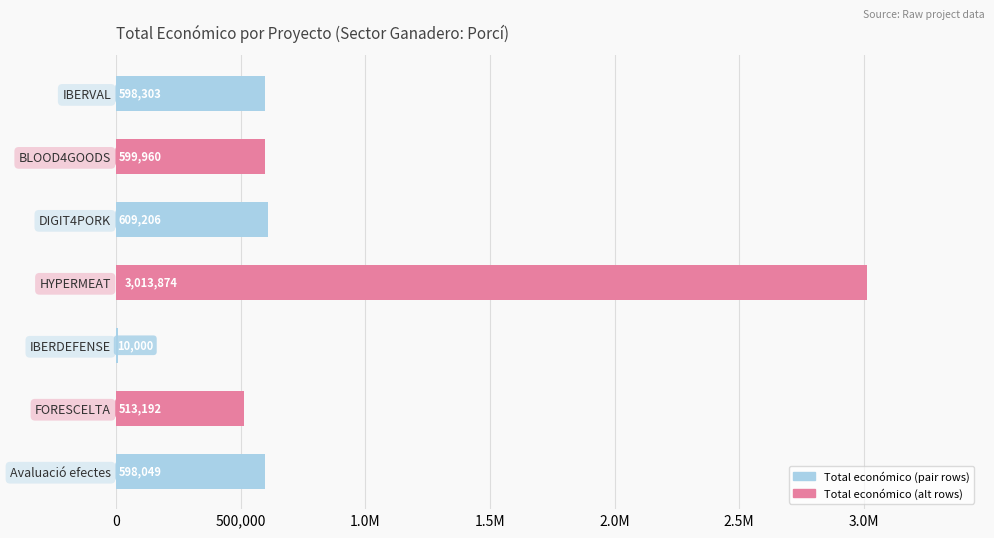

What is the difference between the second highest and second lowest values?

96014